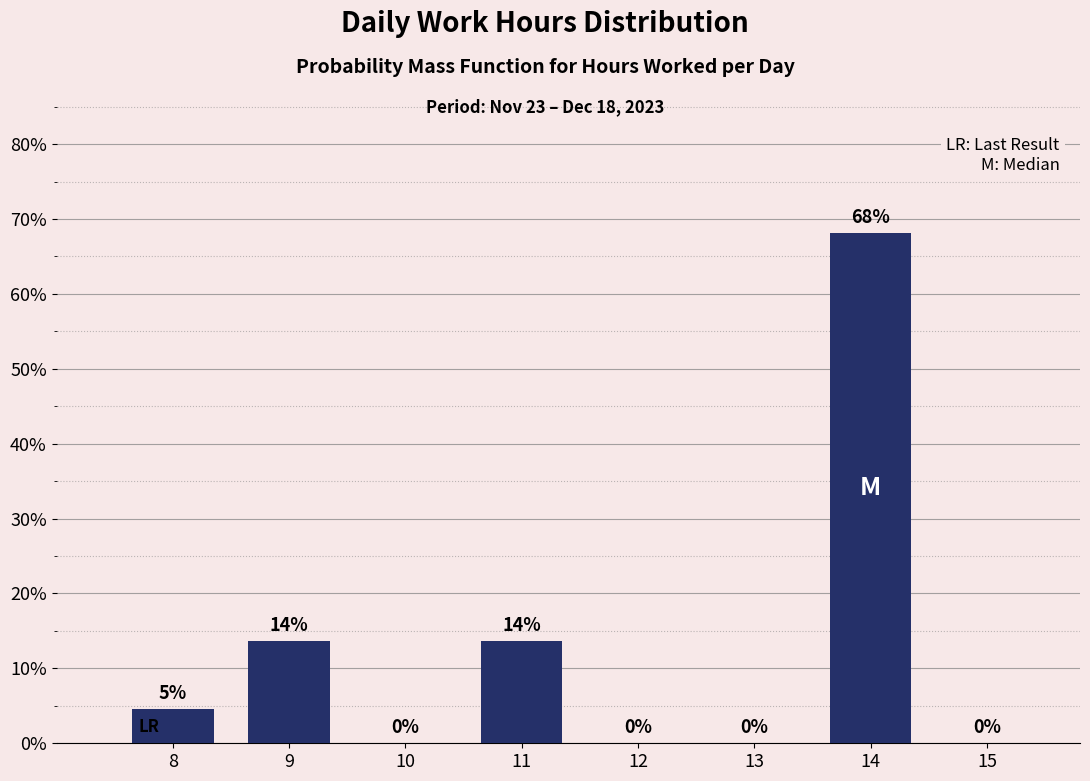

What is the ratio of the value at 11 to the value at 9?

1.0